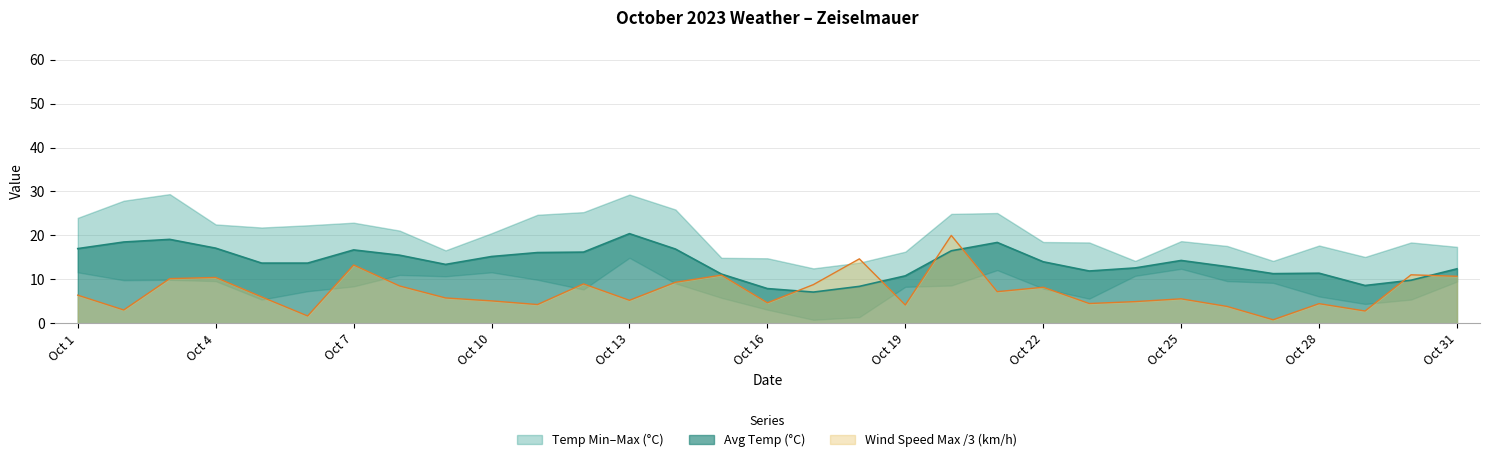

Which has a higher value, Oct 21 or Oct 19?

Oct 21